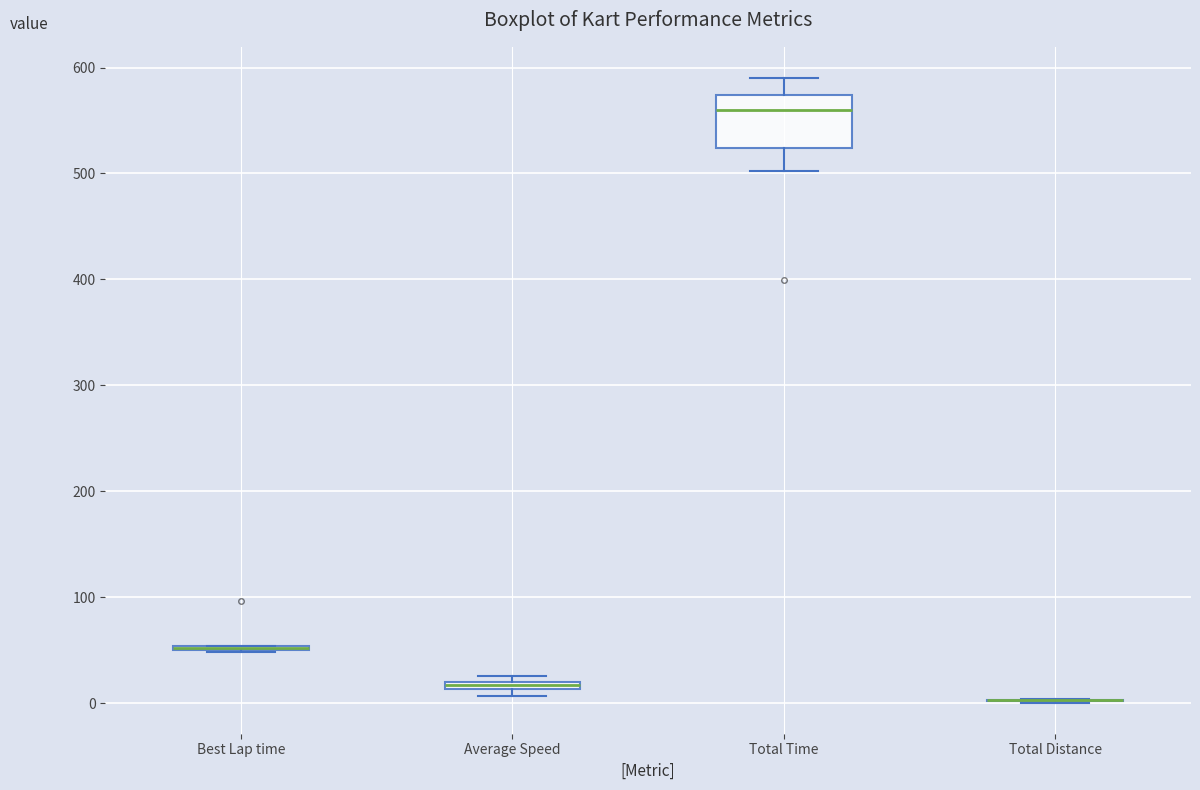

Comparing the boxes themselves (not the whiskers), which one is the tallest?

Total Time